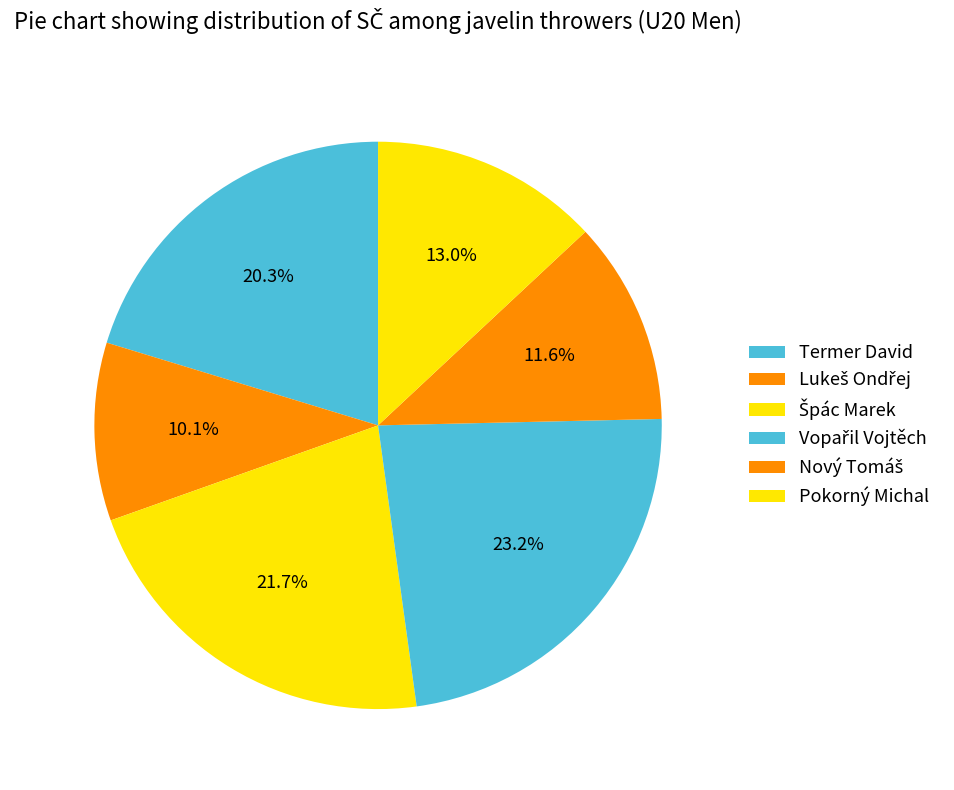

Which slice is the smallest?

Lukeš Ondřej